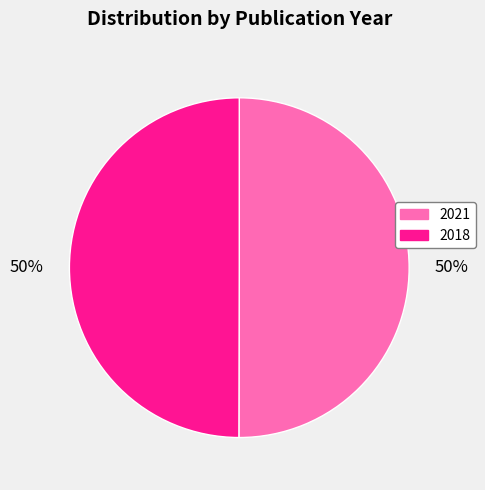

Approximately how many times larger is the value at 2018 compared to 2021?

1.0